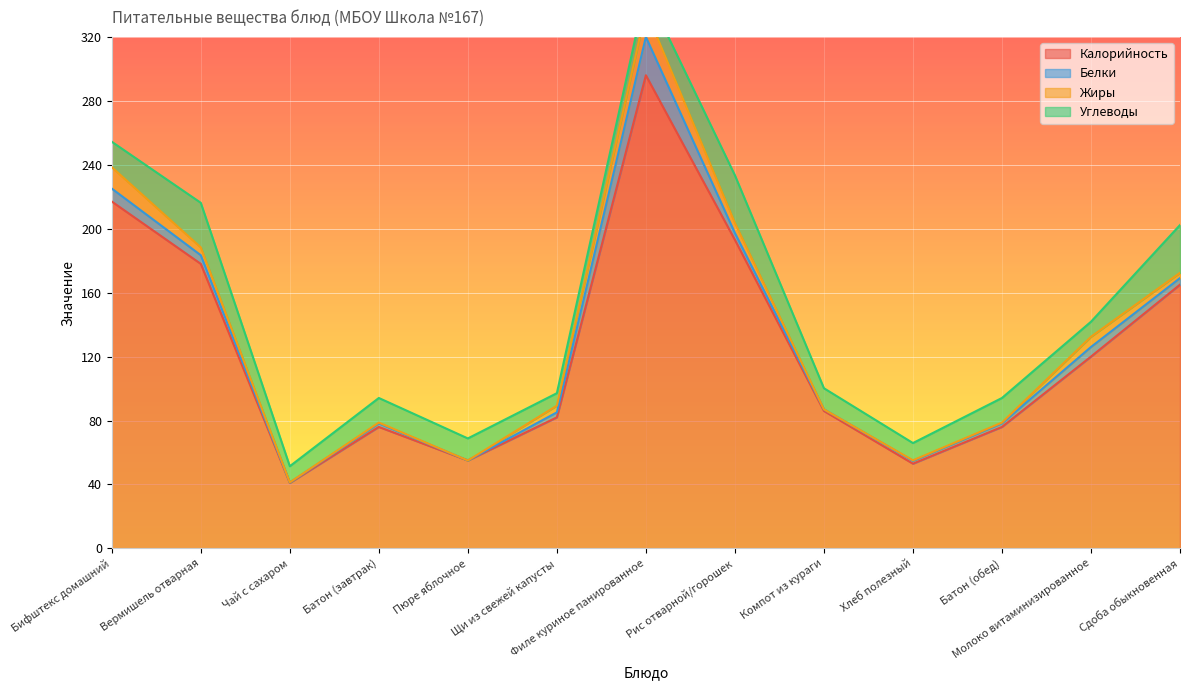

Between which two adjacent categories do Жиры and Белки first intersect?

Бифштекс домашний and Вермишель отварная